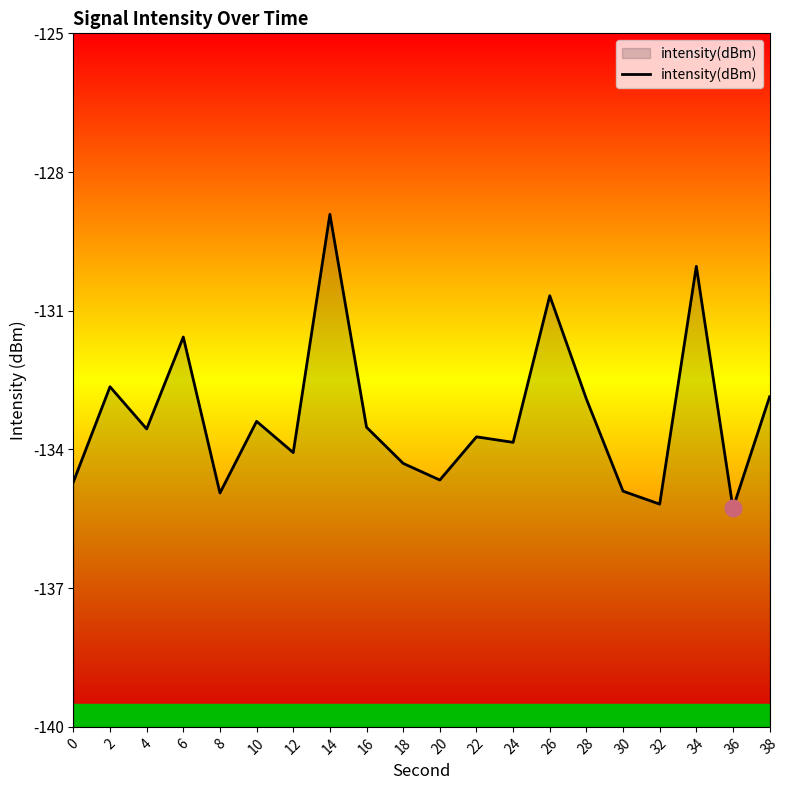

Reading right to left, transcribe all the data shown in this chart.

38=-132.9	36=-135.3	34=-130.0	32=-135.2	30=-134.9	28=-132.9	26=-130.7	24=-133.8	22=-133.7	20=-134.7	18=-134.3	16=-133.5	14=-128.9	12=-134.1	10=-133.4	8=-134.9	6=-131.6	4=-133.6	2=-132.6	0=-134.7